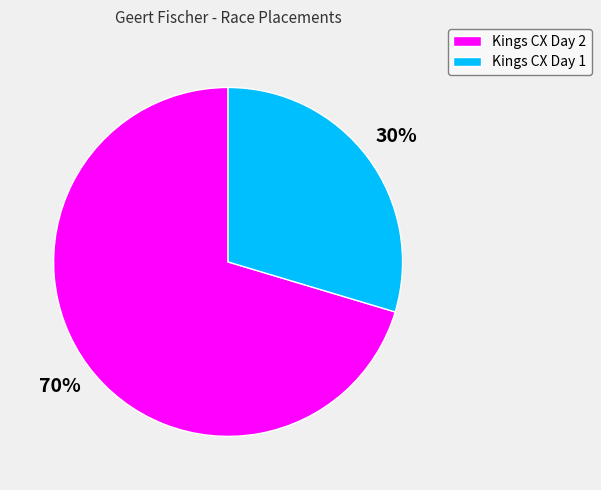

Which slice is the smallest?

Kings CX Day 1